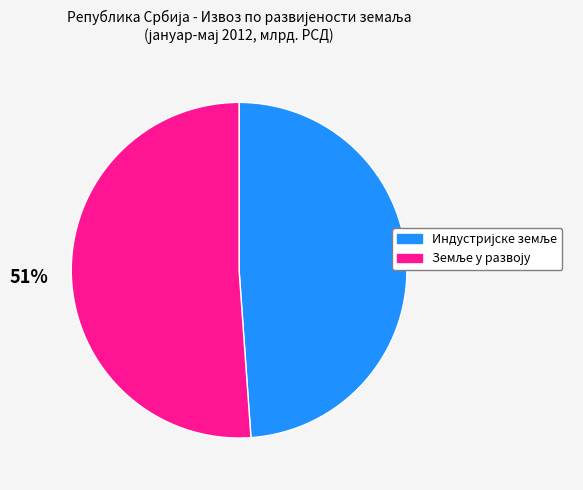

Is there any slice that represents more than half of the pie?

Yes